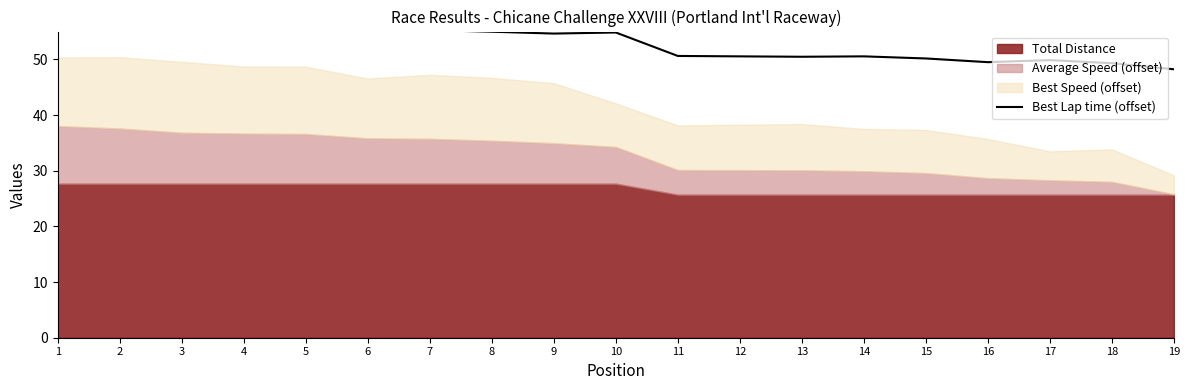

How many lines are shown in the chart?

1